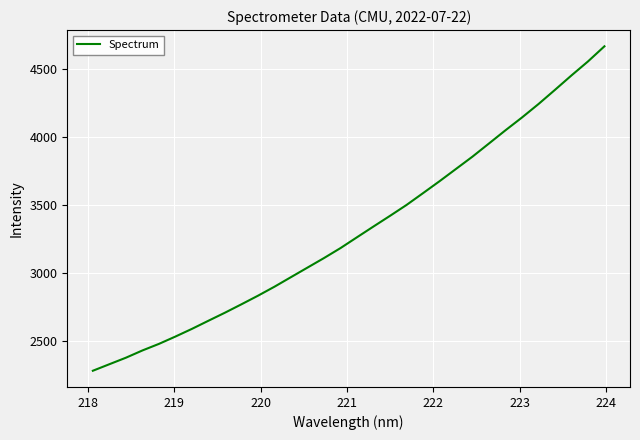

What is the smallest value displayed?

2283.7